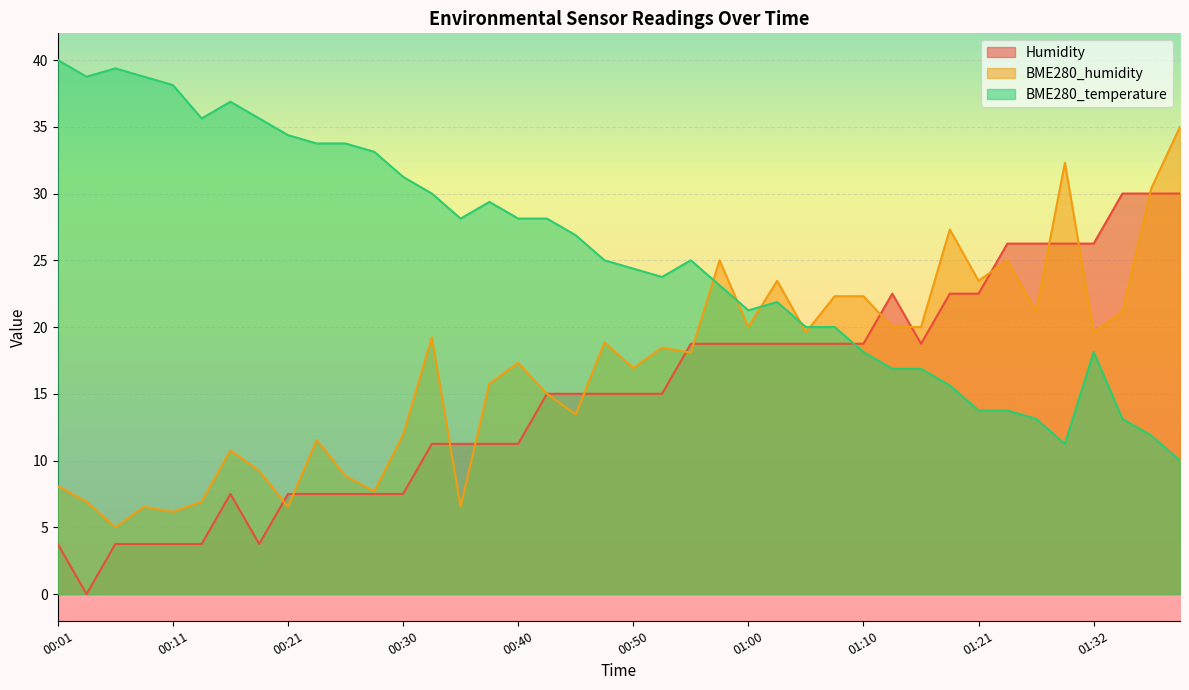

What is the value of the Humidity point at the 16th from the left?

11.2